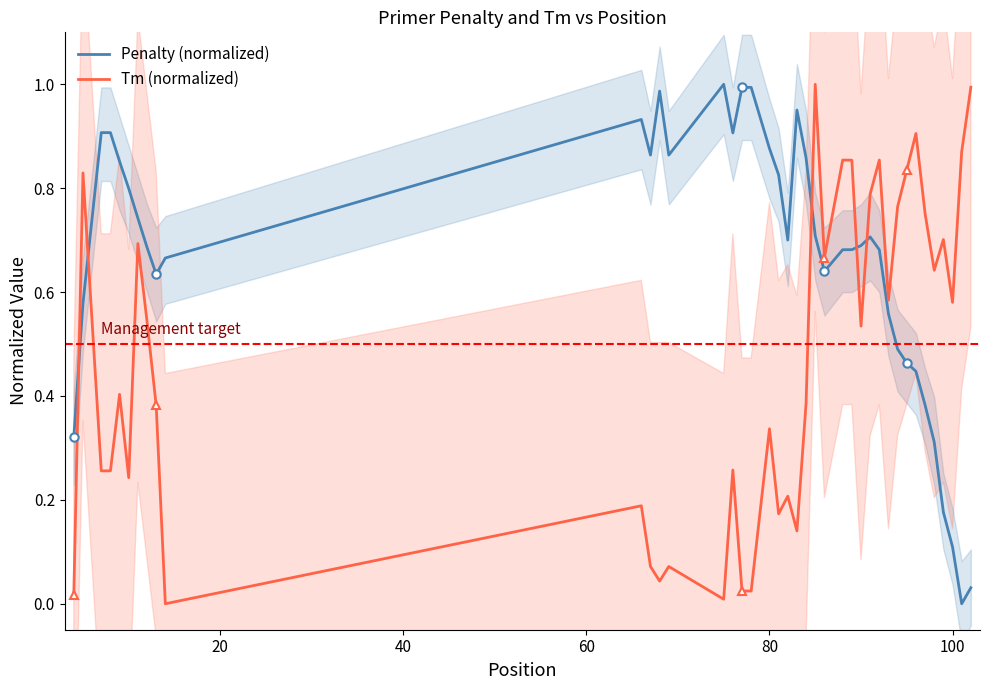

Which series ends up on top after the final intersection of Tm (normalized) and Penalty (normalized)?

Tm (normalized)